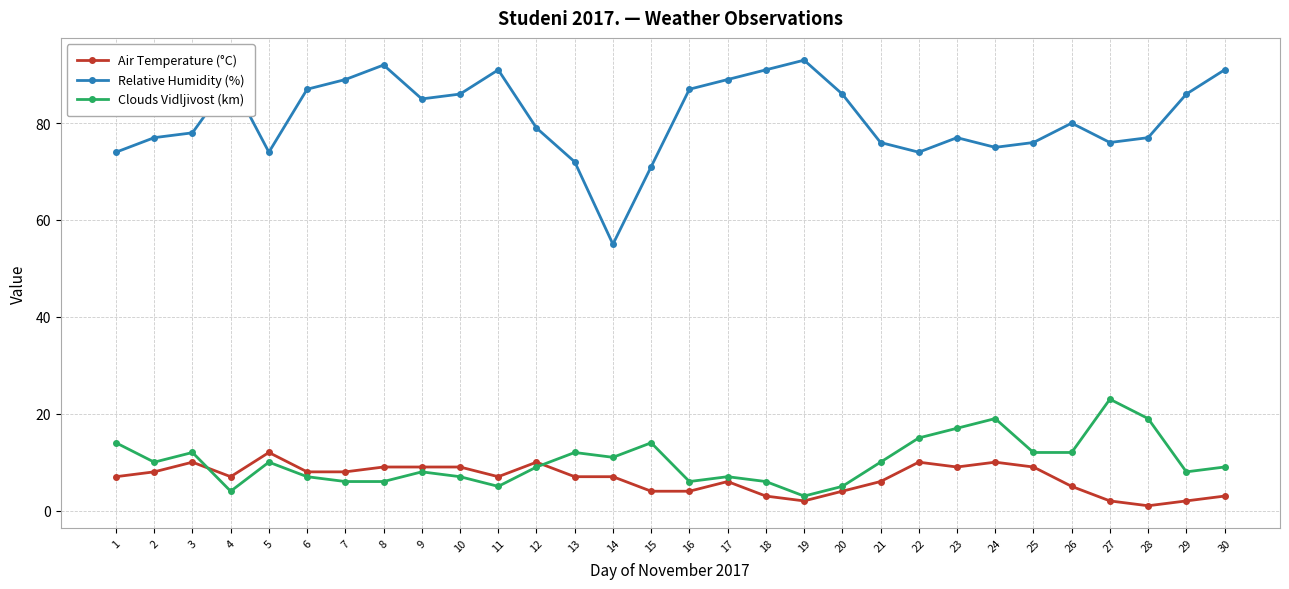

What is the value of the Air Temperature (°C) point at the 4th from the left?

7